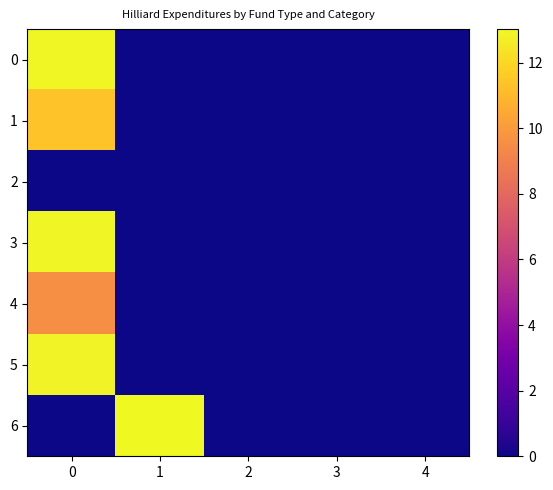

At how many categories does at least one series exceed 8?

2